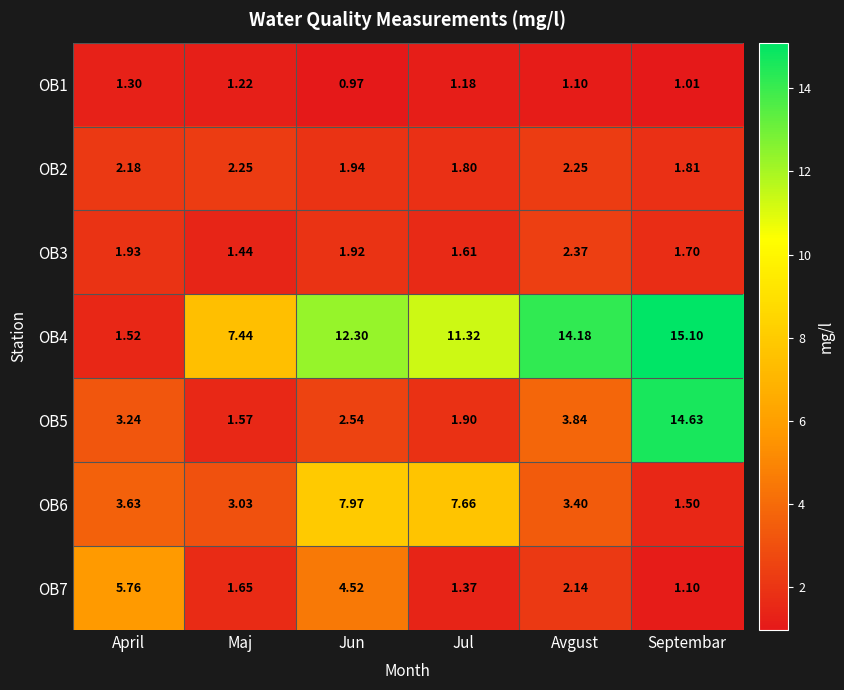

Which category has the highest value in the OB3 series?

Avgust